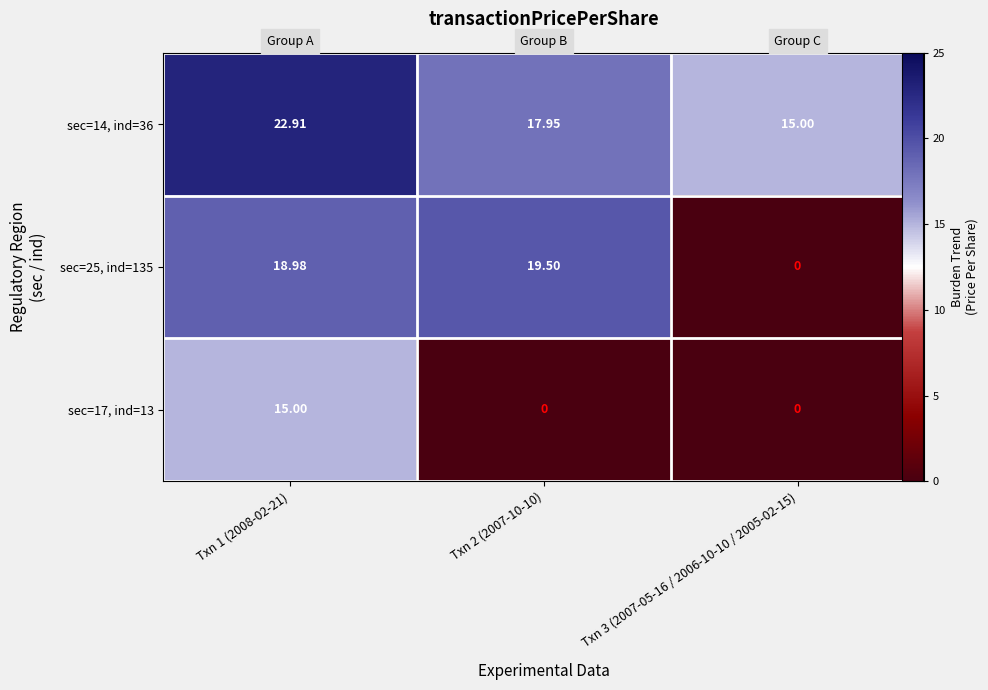

At which category is the sum across all series the highest?

Txn 1 (2008-02-21)